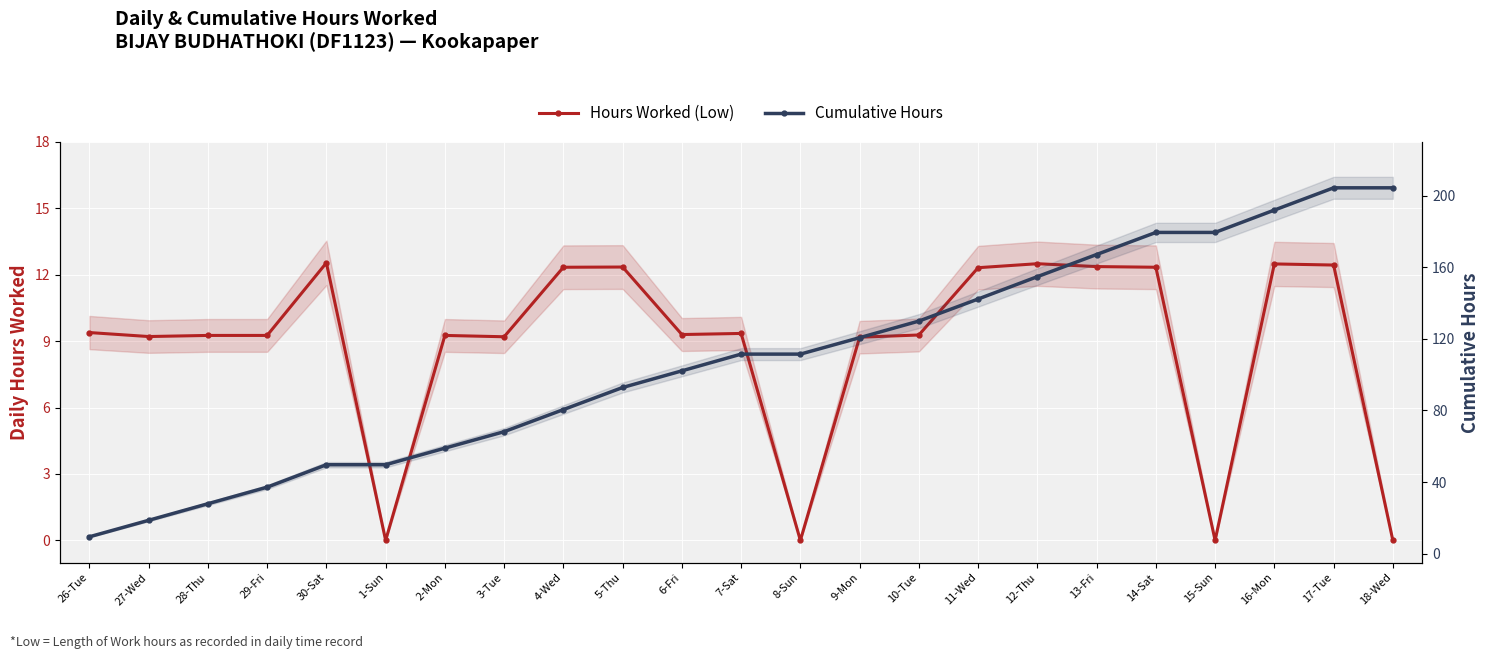

True or false: Cumulative Hours has more than 1 interior local peaks.

False